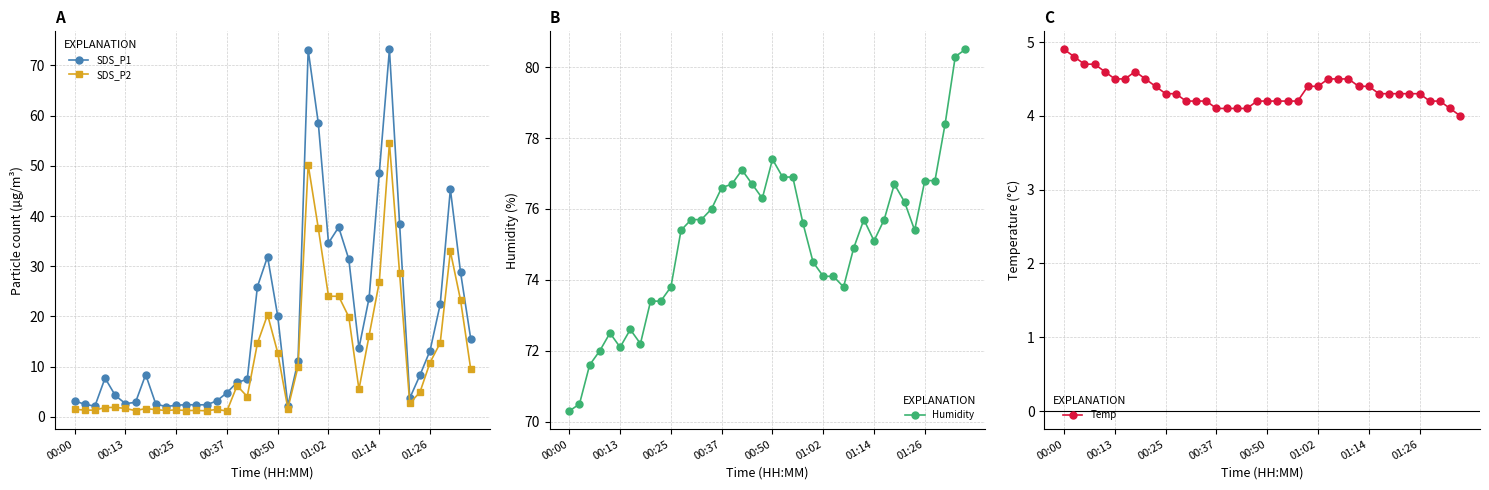

True or false: SDS_P1 has more than 1 points higher than both neighbors.

True